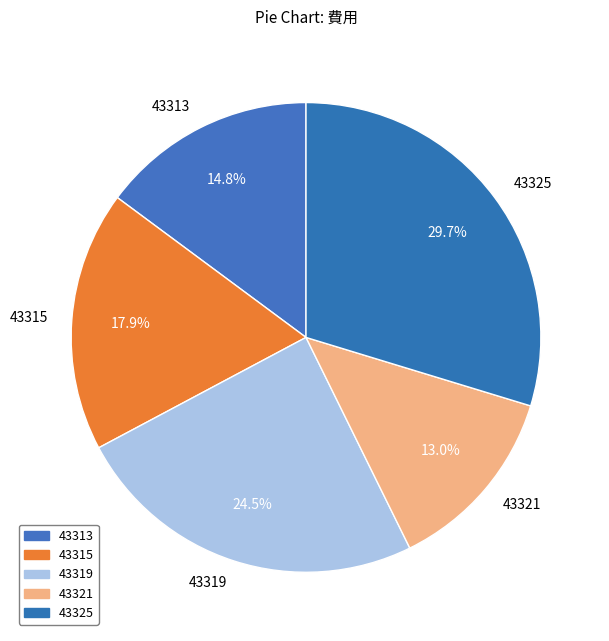

To the nearest percent, what portion does 43315 represent?

18%